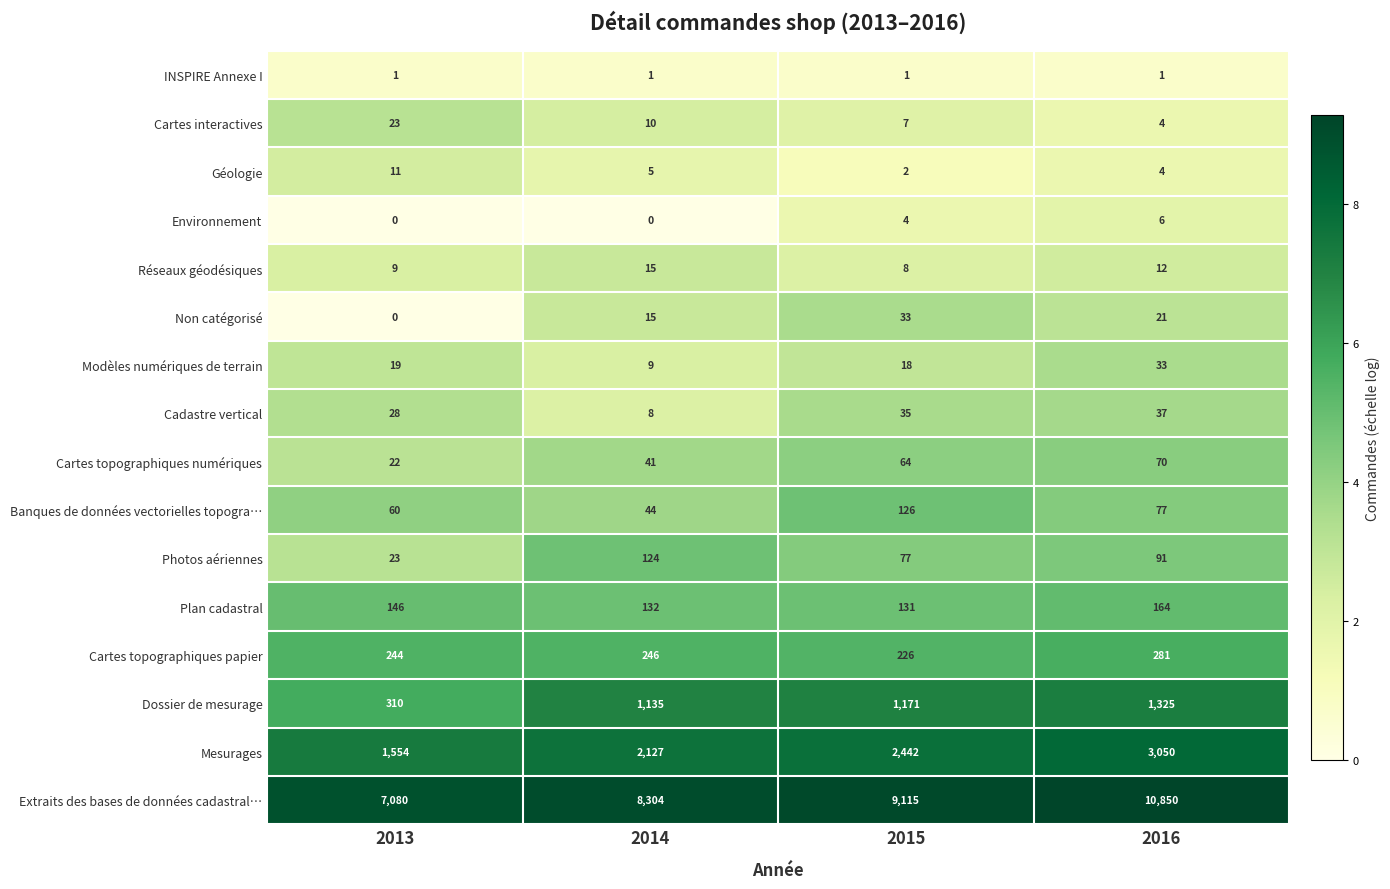

What is the total value across all series at 2014?

12216